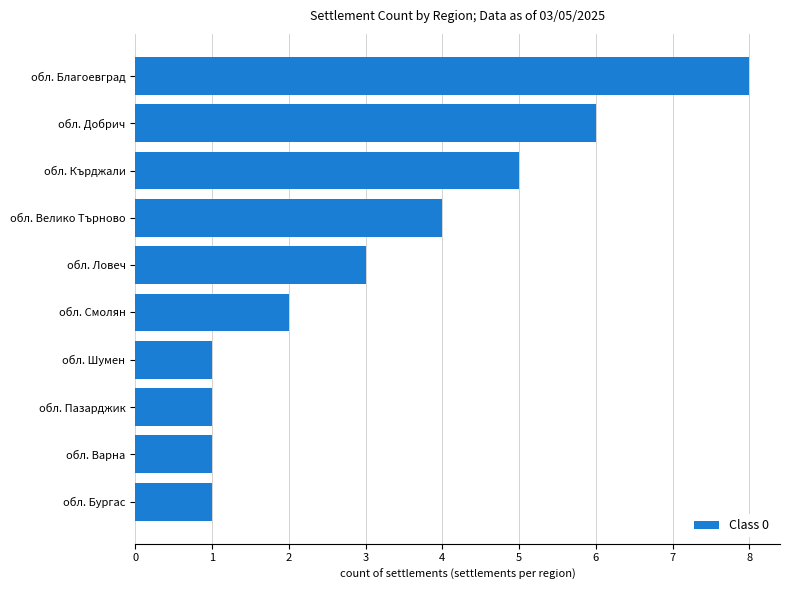

What is the difference between the maximum and minimum values?

7